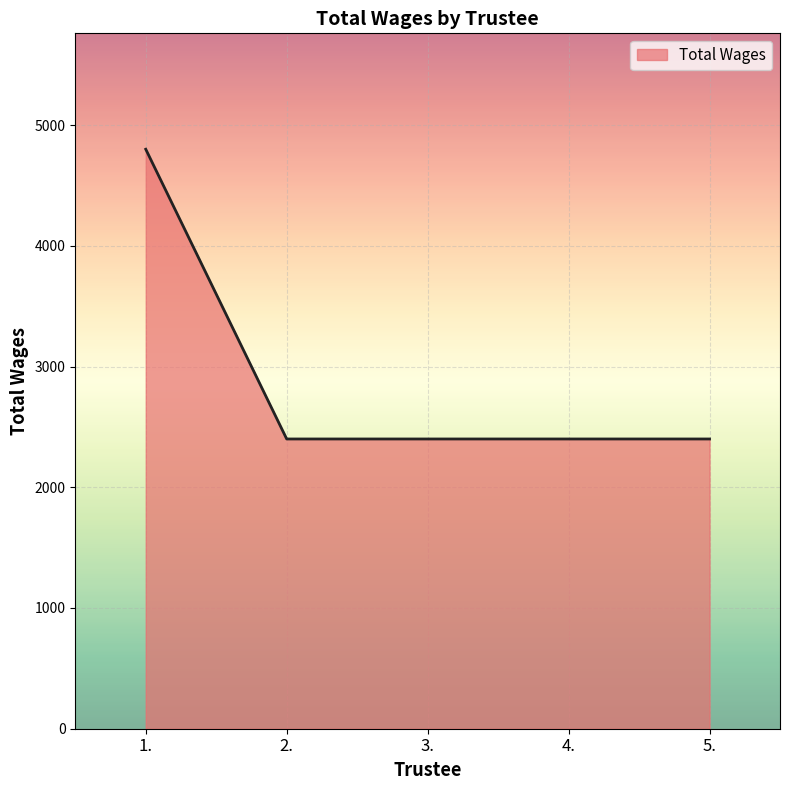

What position from the left is 1.?

1